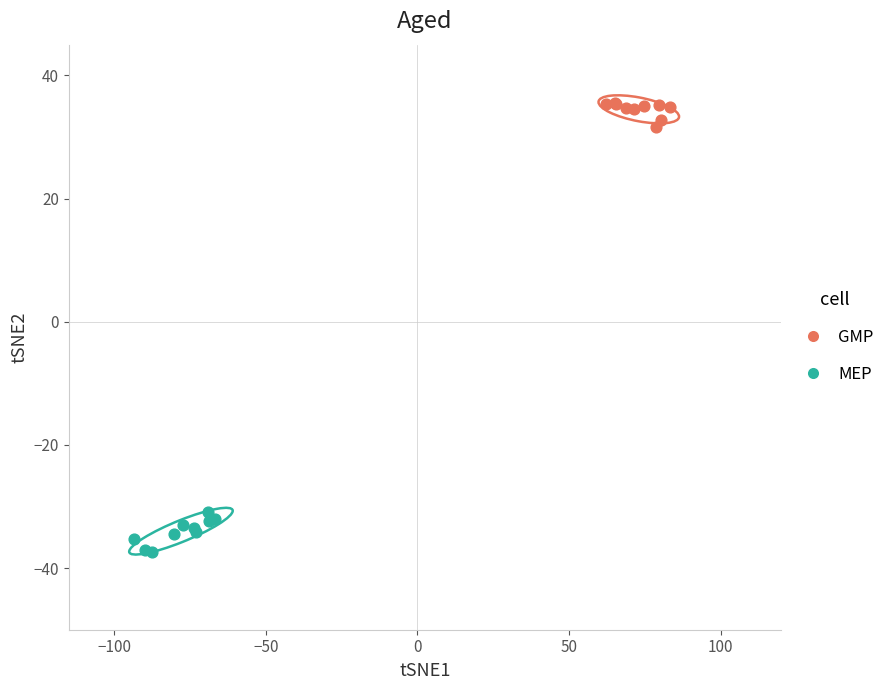

Which series contains the lowest Y value?

MEP